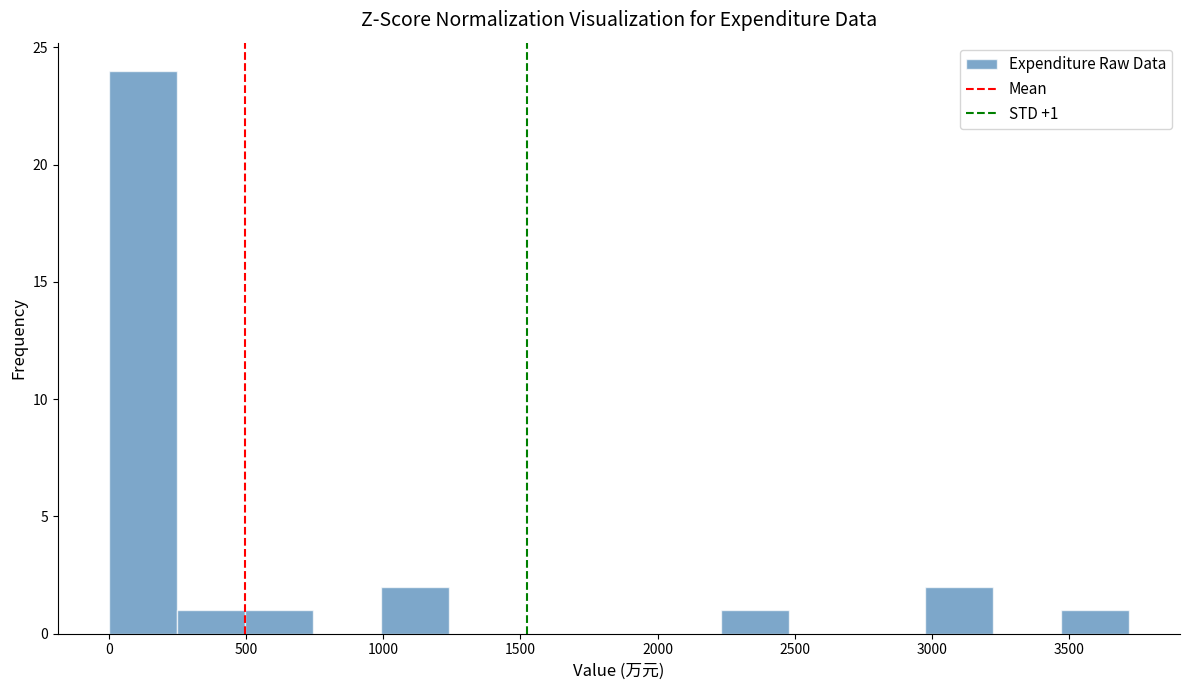

Which range on the x-axis has the tallest bar?

0 to 250